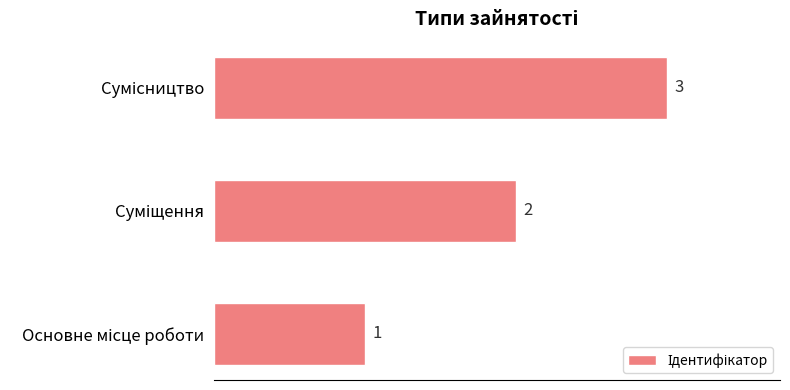

What is the difference between the maximum and minimum values?

2